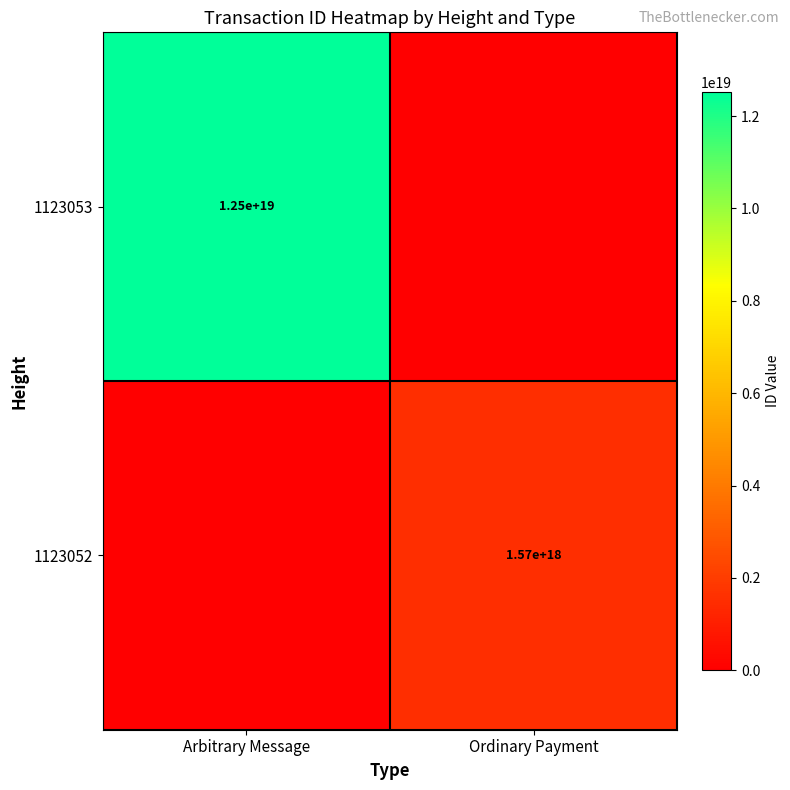

True or false: 1123053 has a value of 5867369635034716160 at Arbitrary Message.

False